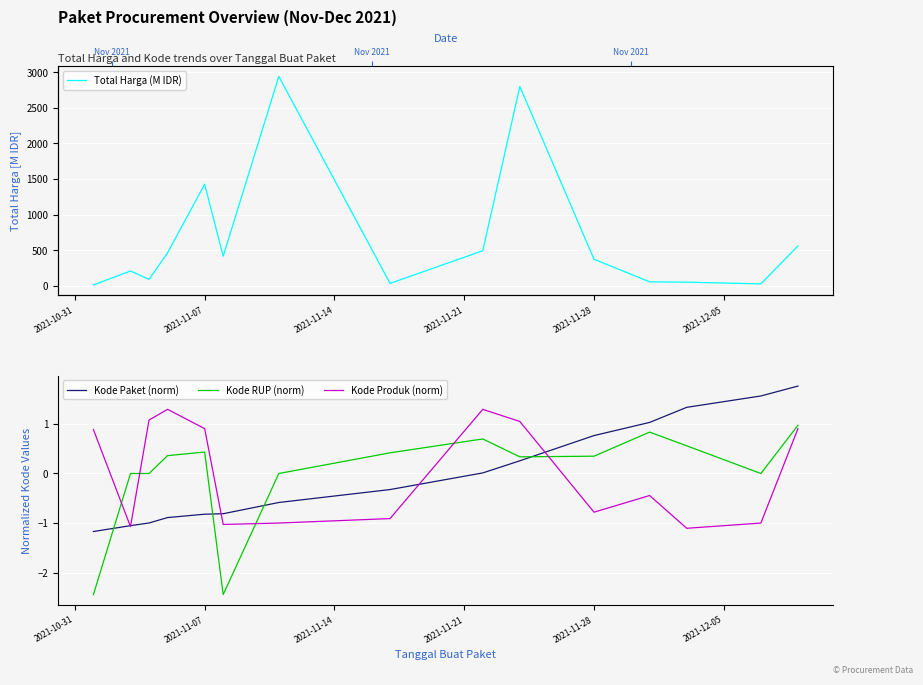

What is the highest value of the Kode Produk (norm) series?

1.3